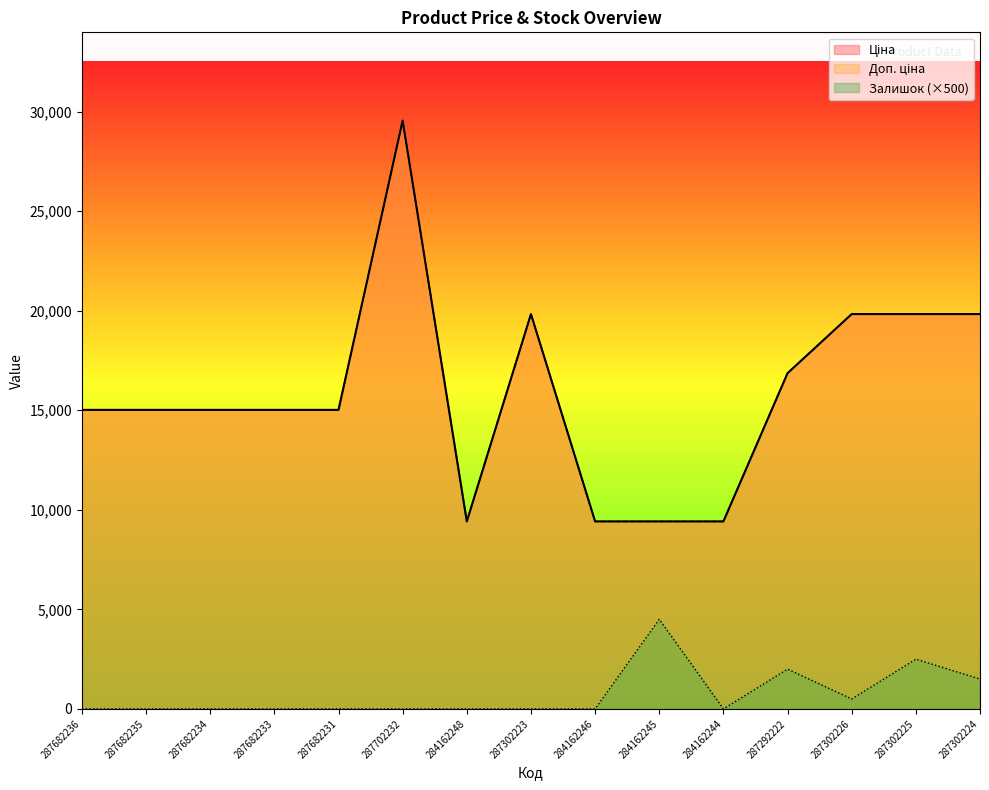

What is the difference between the second highest and minimum values in the Ціна series?

10414.2